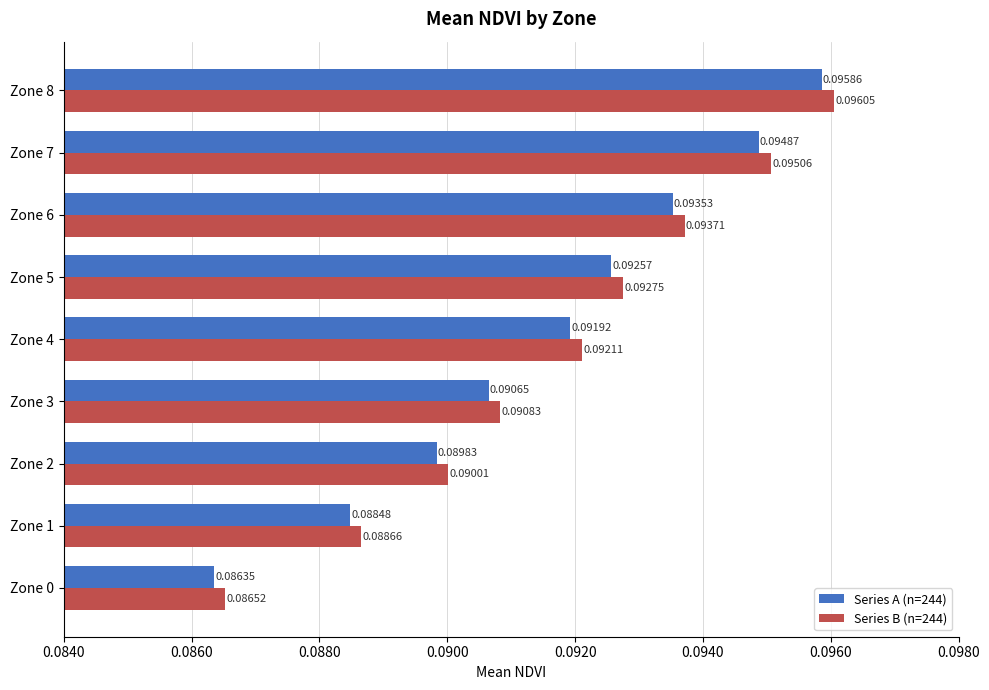

What is the sum of all Series A (n=244) values?

0.8